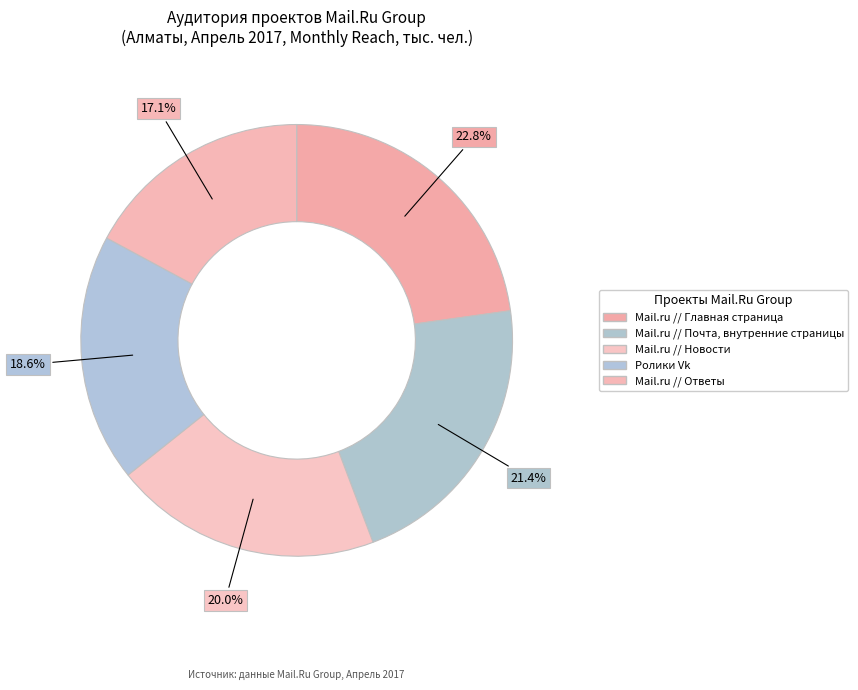

What is the total percentage of Mail.ru // Почта, внутренние страницы and Mail.ru // Новости?

41.5%